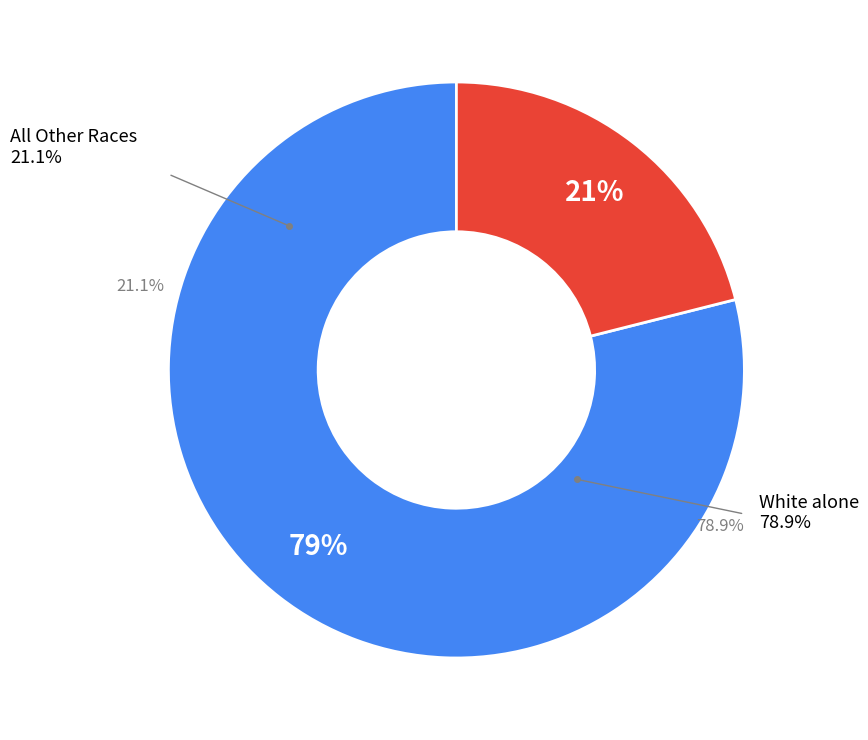

True or false: American Indian and Alaska Native accounts for 0% of the total.

True